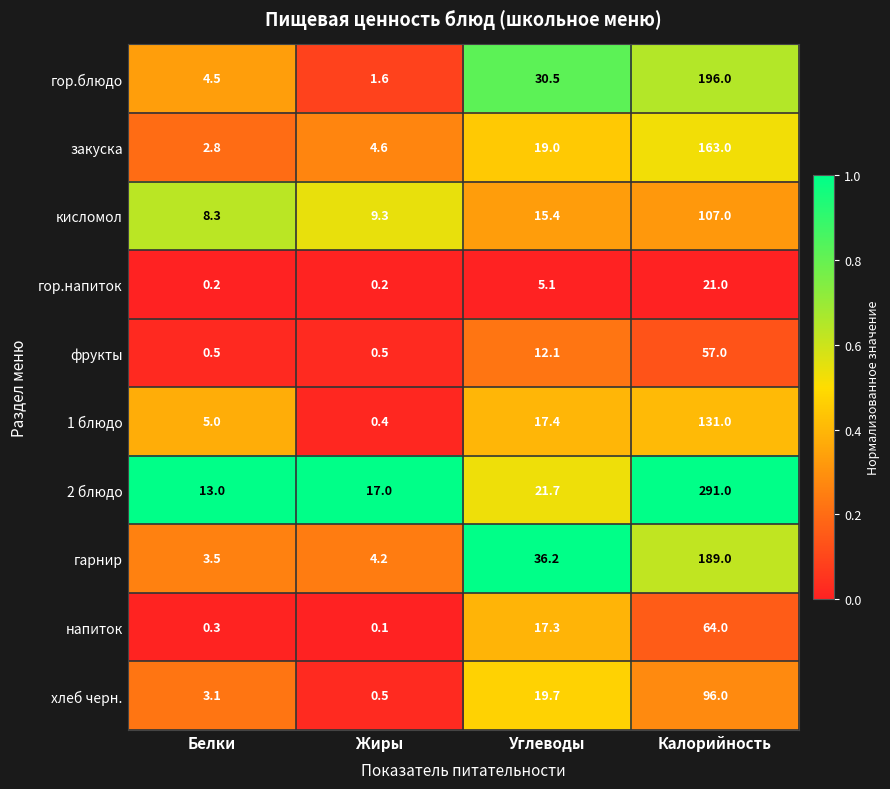

At how many categories does at least one series exceed 0?

4